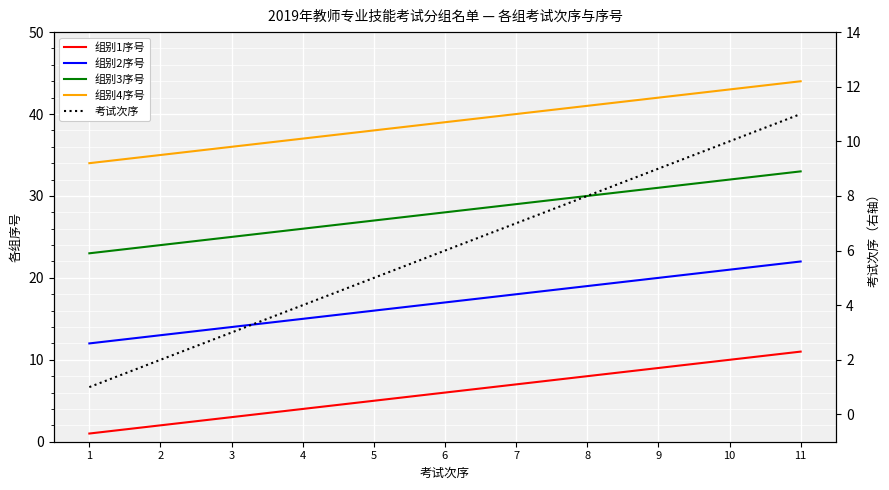

Reading left to right, extract all data points from this chart.

组别1序号: 1=1	2=2	3=3	4=4	5=5	6=6	7=7	8=8	9=9	10=10	11=11
组别2序号: 1=12	2=13	3=14	4=15	5=16	6=17	7=18	8=19	9=20	10=21	11=22
组别3序号: 1=23	2=24	3=25	4=26	5=27	6=28	7=29	8=30	9=31	10=32	11=33
组别4序号: 1=34	2=35	3=36	4=37	5=38	6=39	7=40	8=41	9=42	10=43	11=44
考试次序: 1=1	2=2	3=3	4=4	5=5	6=6	7=7	8=8	9=9	10=10	11=11